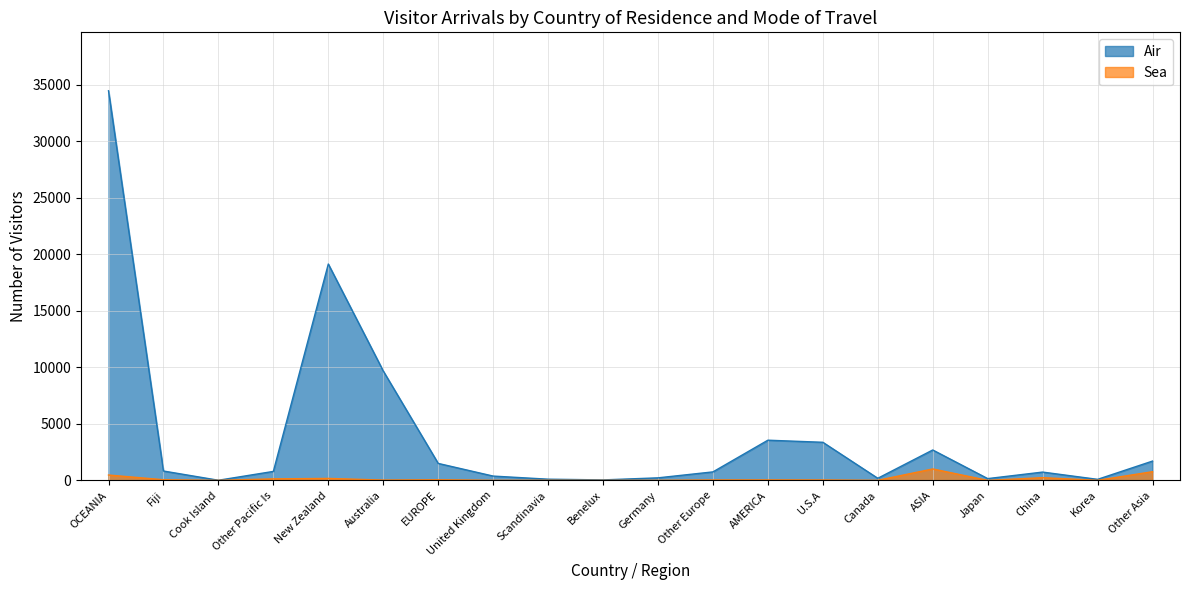

Which category has the highest value across all series?

OCEANIA